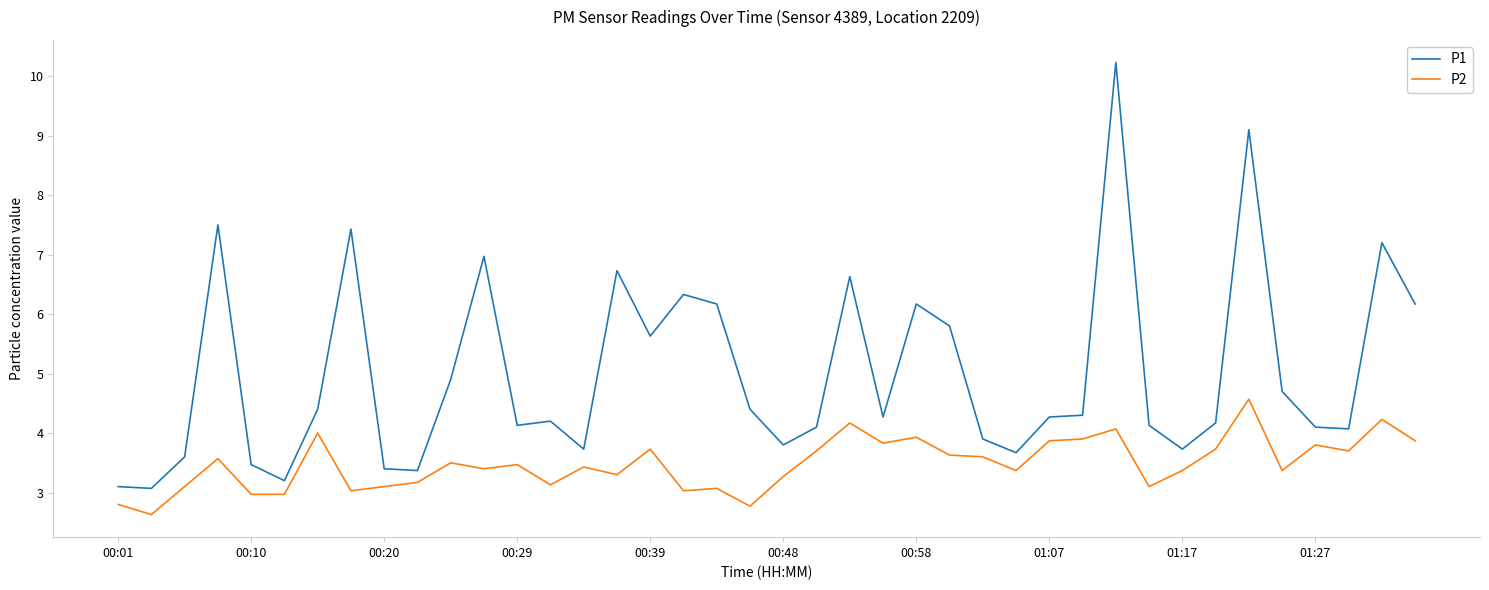

Rank the series by their average value, from lowest to highest.

P2, P1